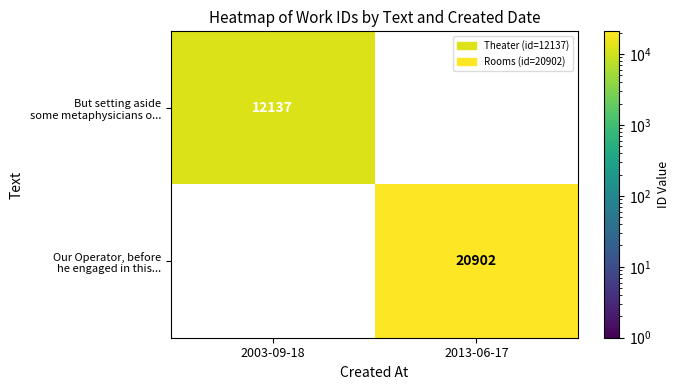

How many positive values does the But setting aside some metaphysicians o... series have?

1